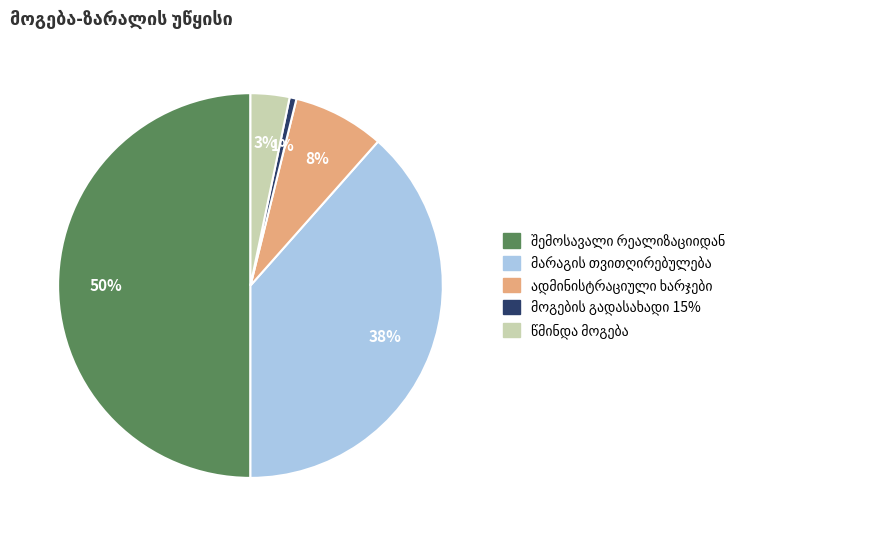

To the nearest percent, what is the average slice percentage?

20%